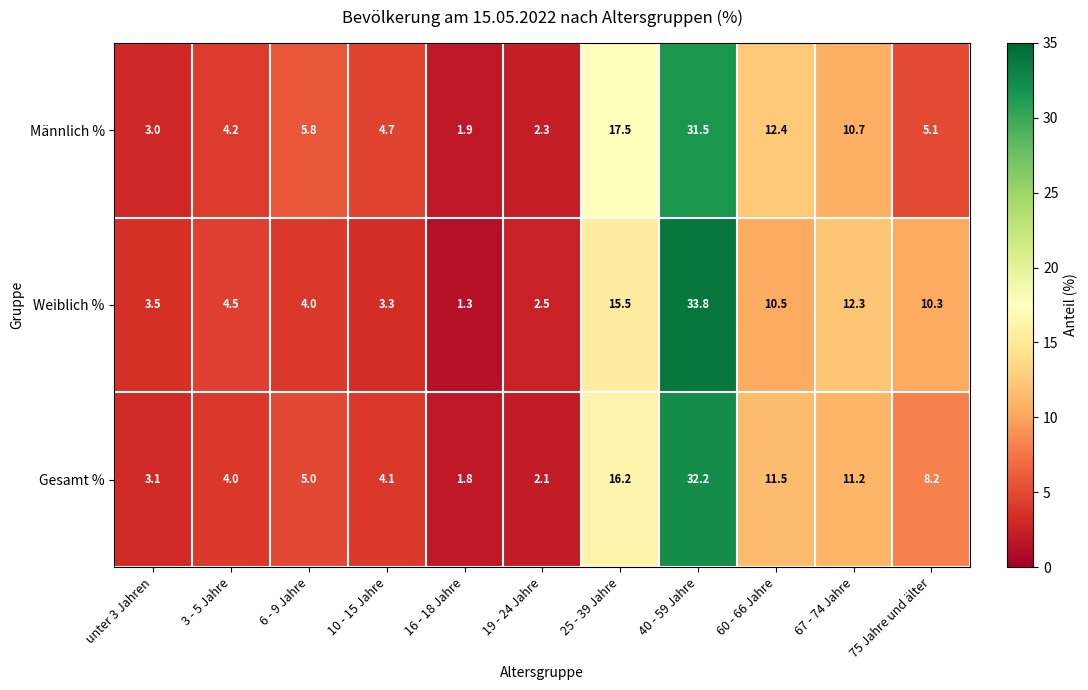

Between 16 - 18 Jahre and 19 - 24 Jahre, which series saw the biggest shift?

Weiblich %